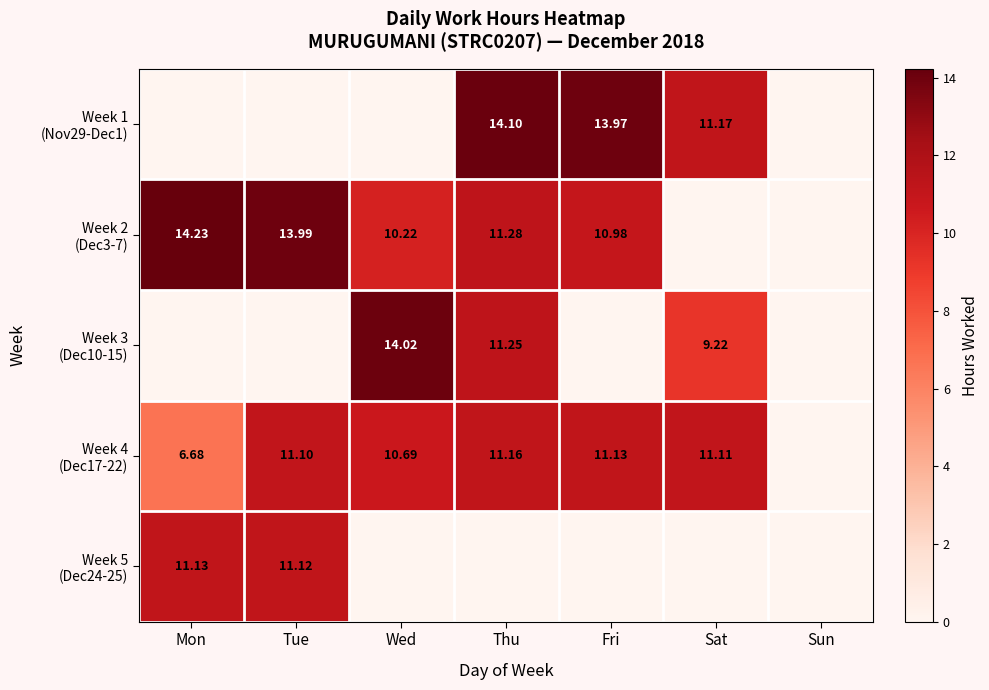

At which category is the sum across all series the highest?

Thu